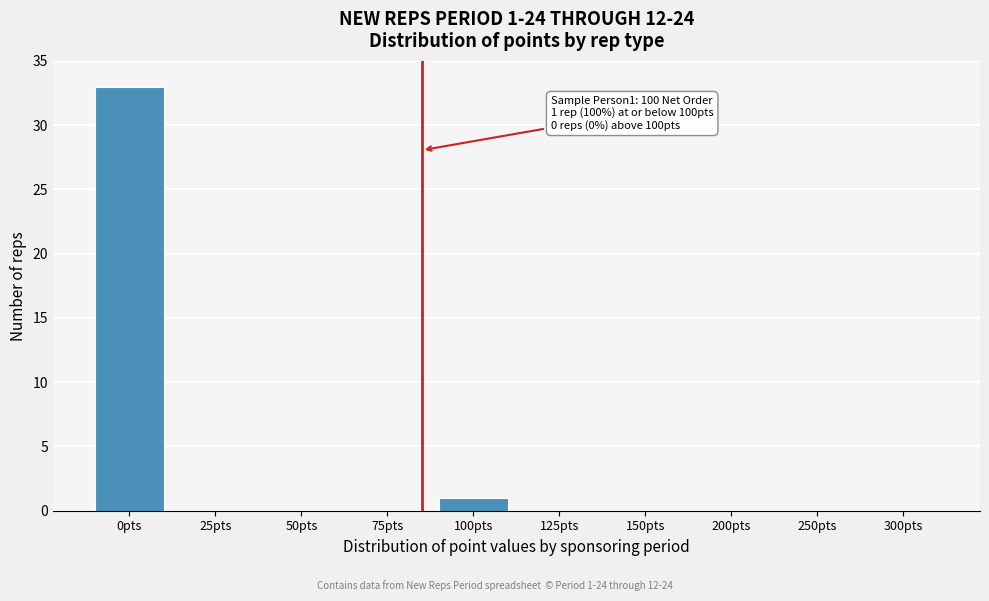

Reading right to left, transcribe all the data shown in this chart.

300pts=0	250pts=0	200pts=0	150pts=0	125pts=0	100pts=1	75pts=0	50pts=0	25pts=0	0pts=33